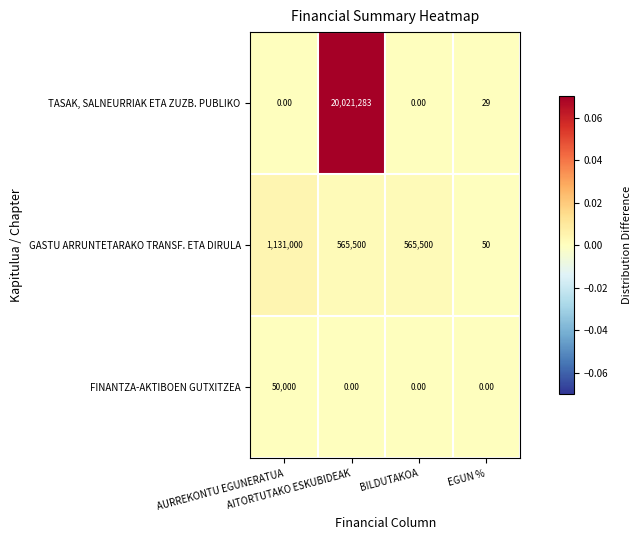

Which label corresponds to the largest value in the chart?

AITORTUTAKO ESKUBIDEAK